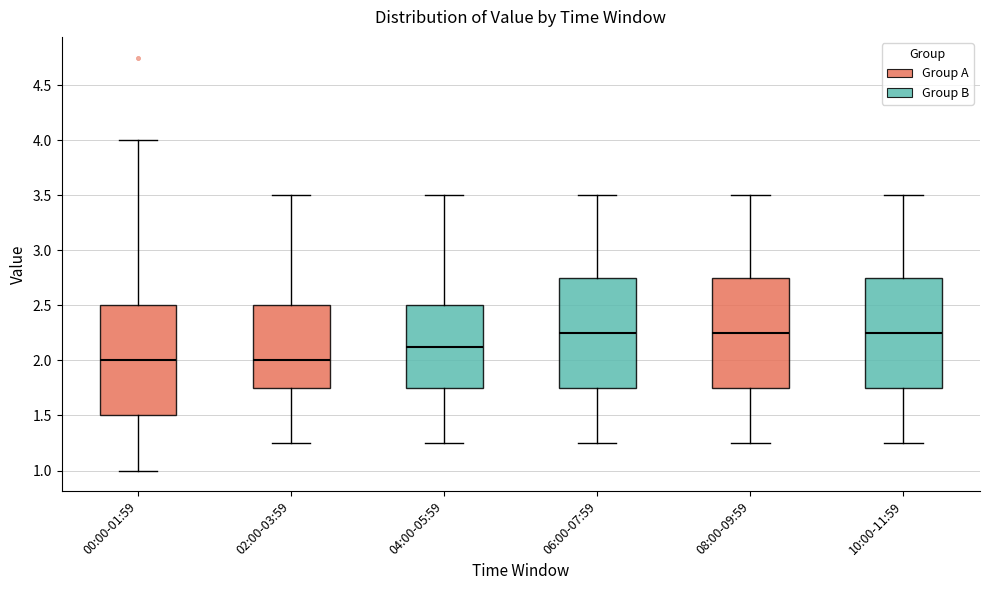

Where does the lower whisker of the box for 00:00-01:59 end on the y-axis? The values are not printed on the chart, so give them approximately, as read against the axis.

1.00